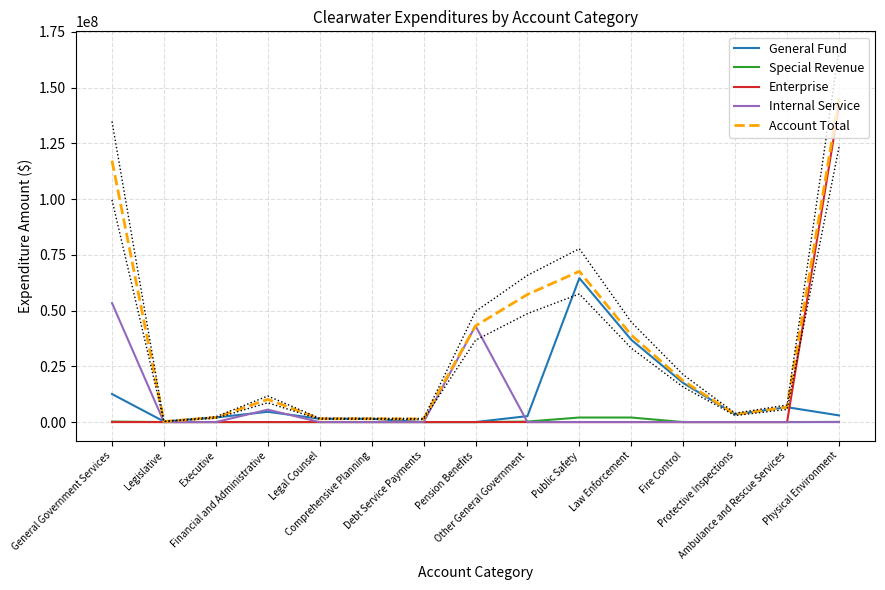

Does the chart have visible grid lines?

Yes